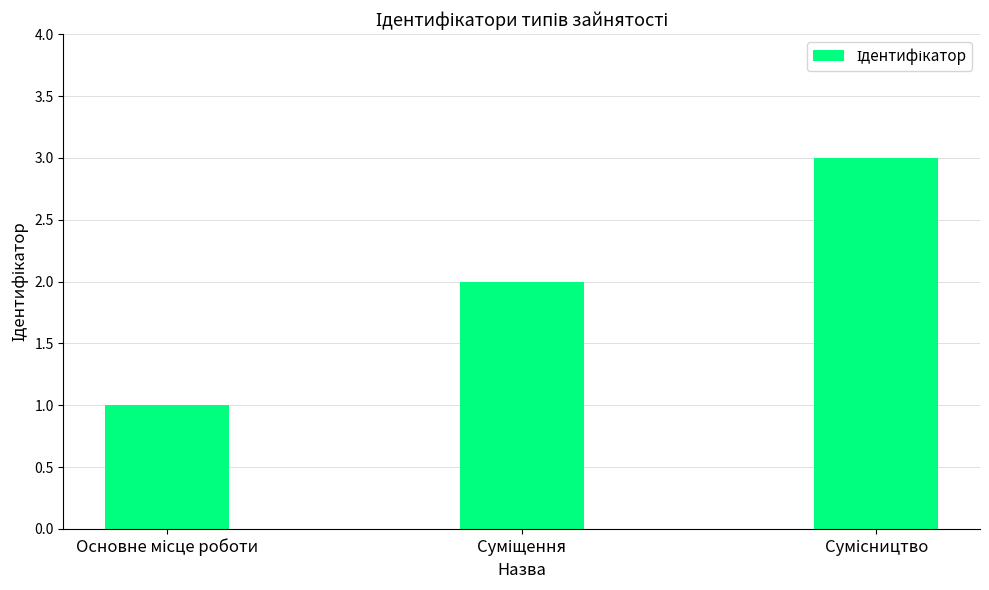

How many values are below 2?

1